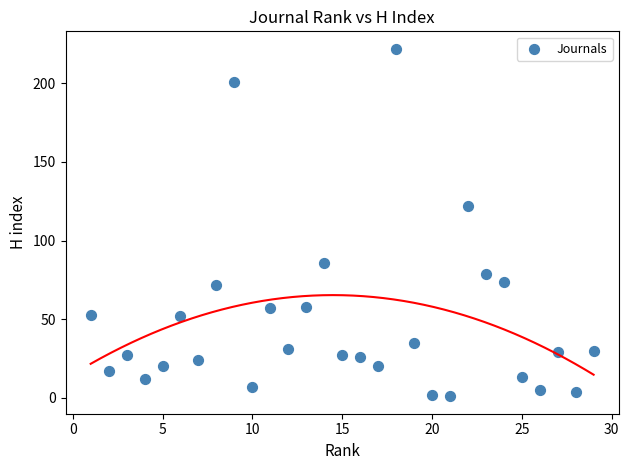

What Y value in the scatter plot is closest to 111?

122